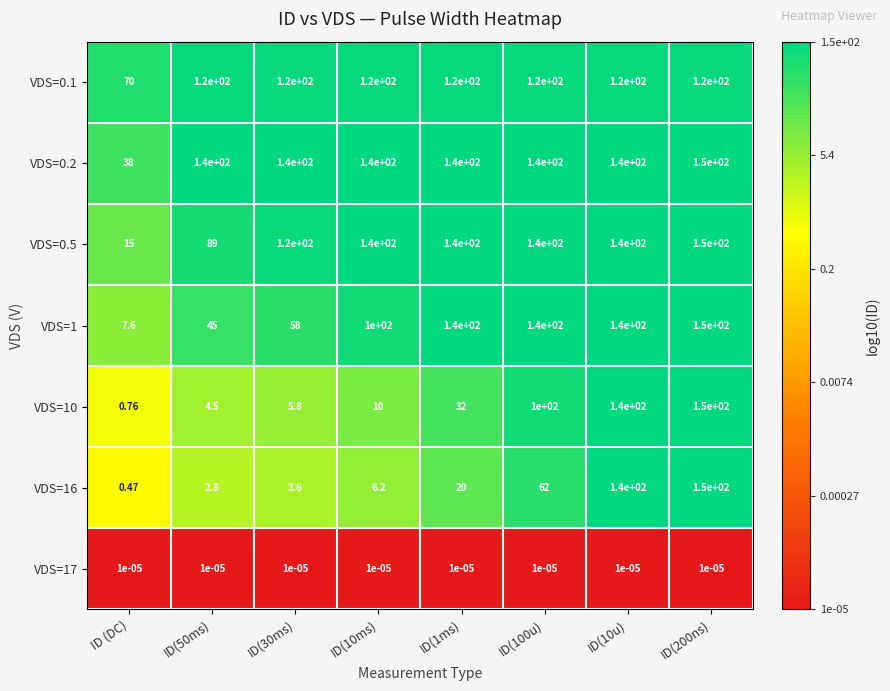

At which category is the sum across all series the highest?

ID(200ns)